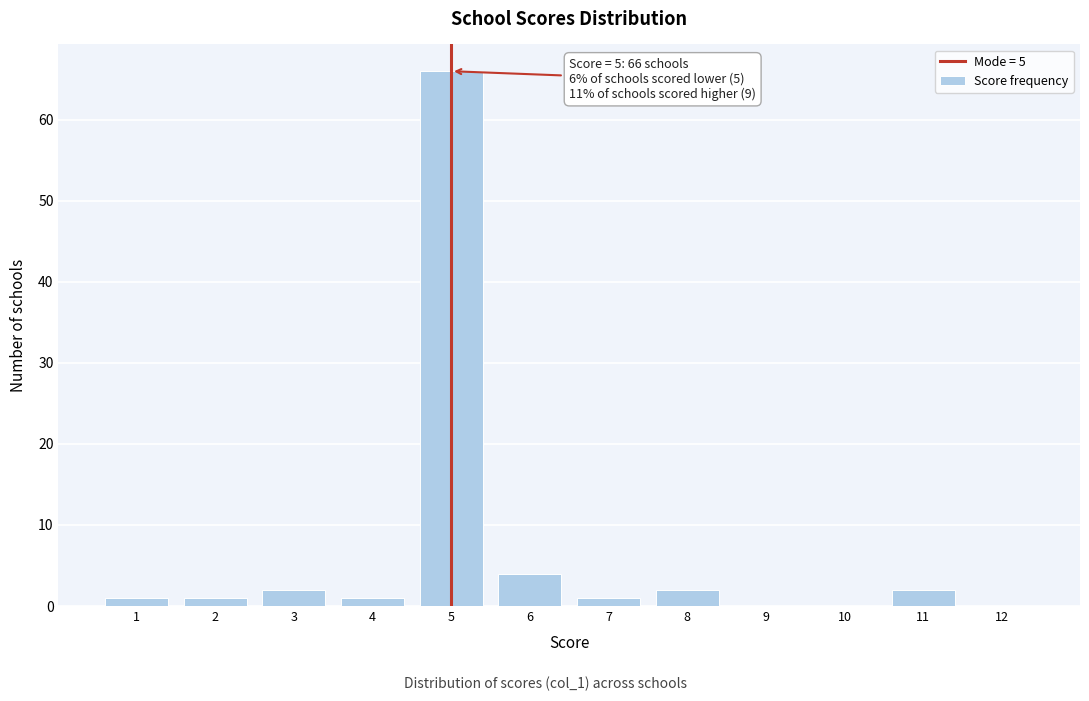

Reading left to right, what are all the values shown in this chart?

1=1	2=1	3=2	4=1	5=66	6=4	7=1	8=2	9=0	10=0	11=2	12=0